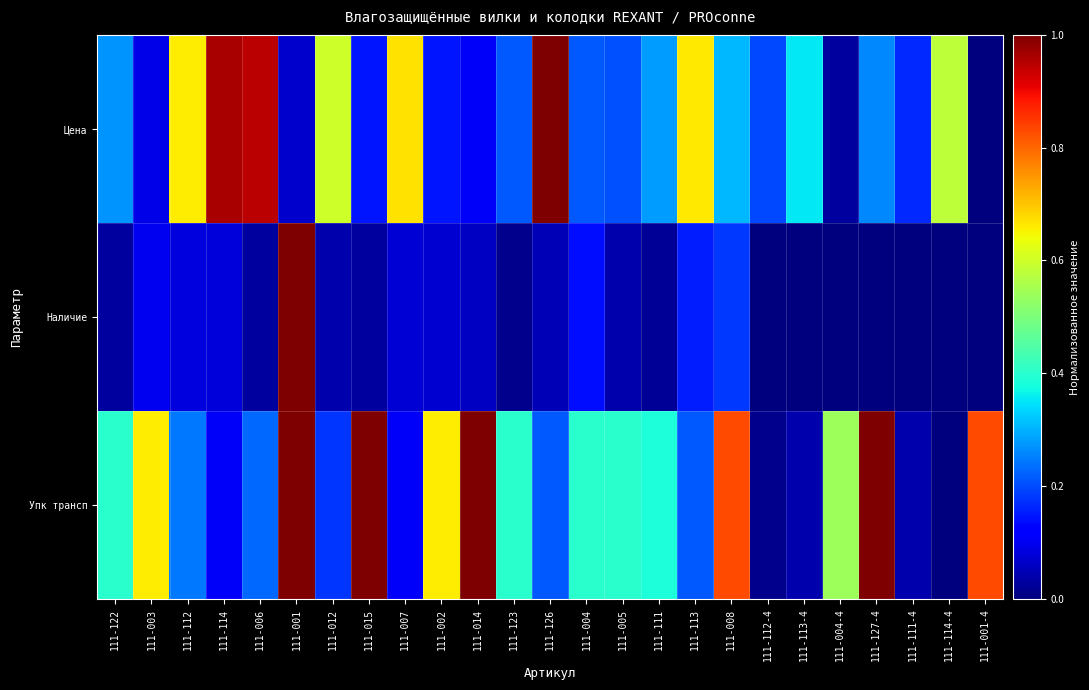

At which category is the sum across all series the highest?

111-001